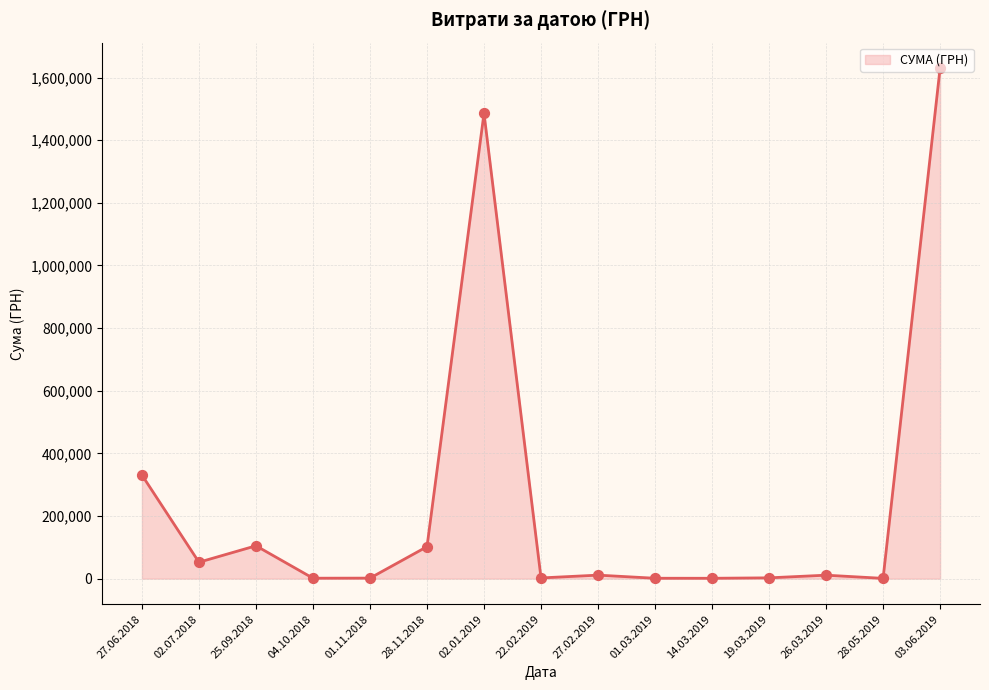

What is the change in value from 01.11.2018 to 28.11.2018?

+100424.0